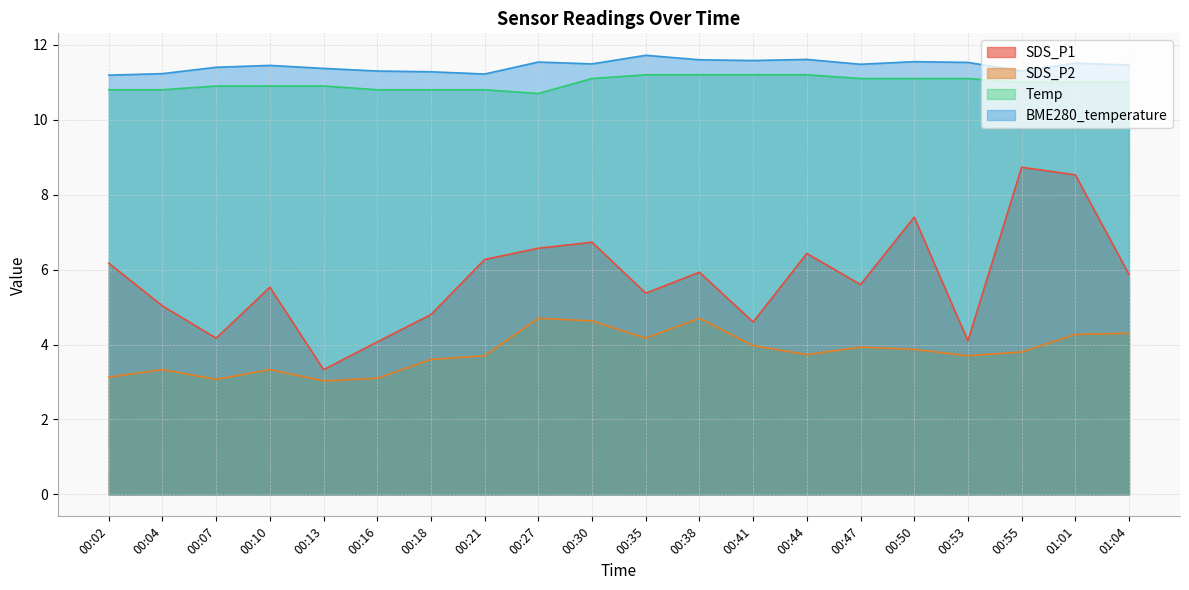

Count the number of categories in the chart.

20